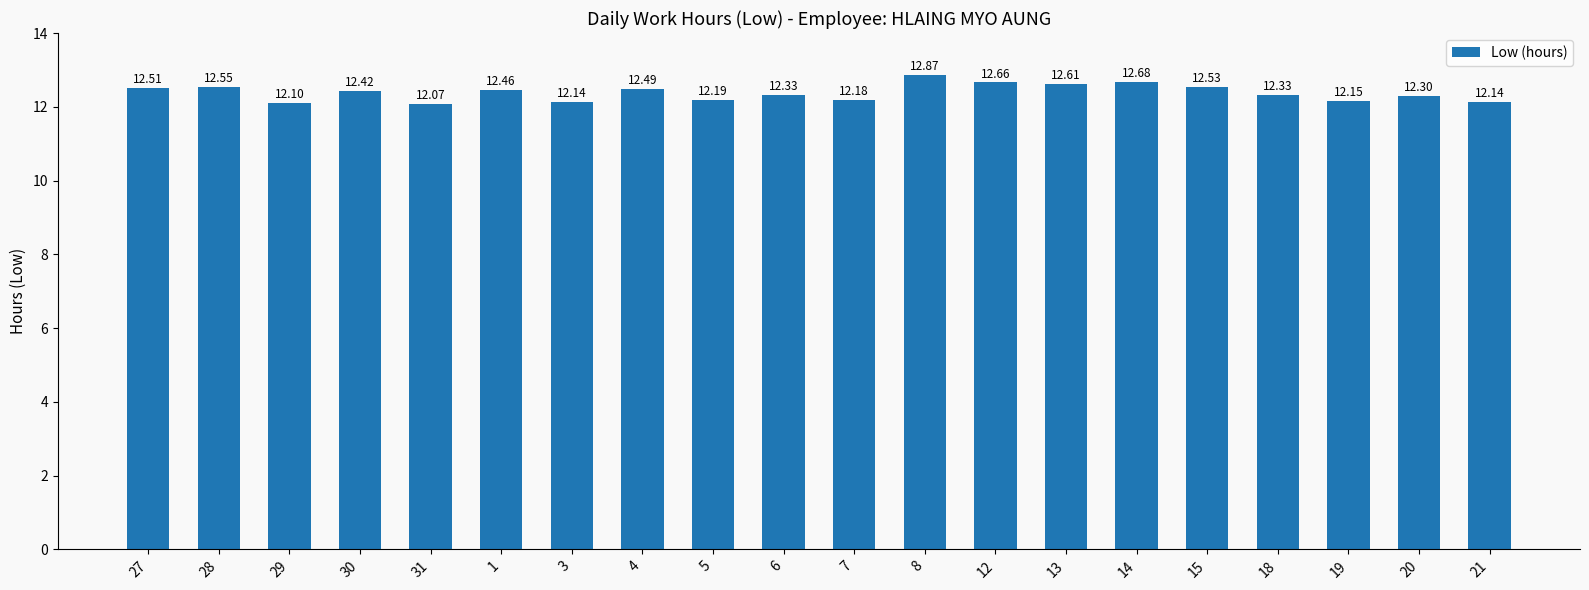

What is the minimum value shown in the chart?

12.1